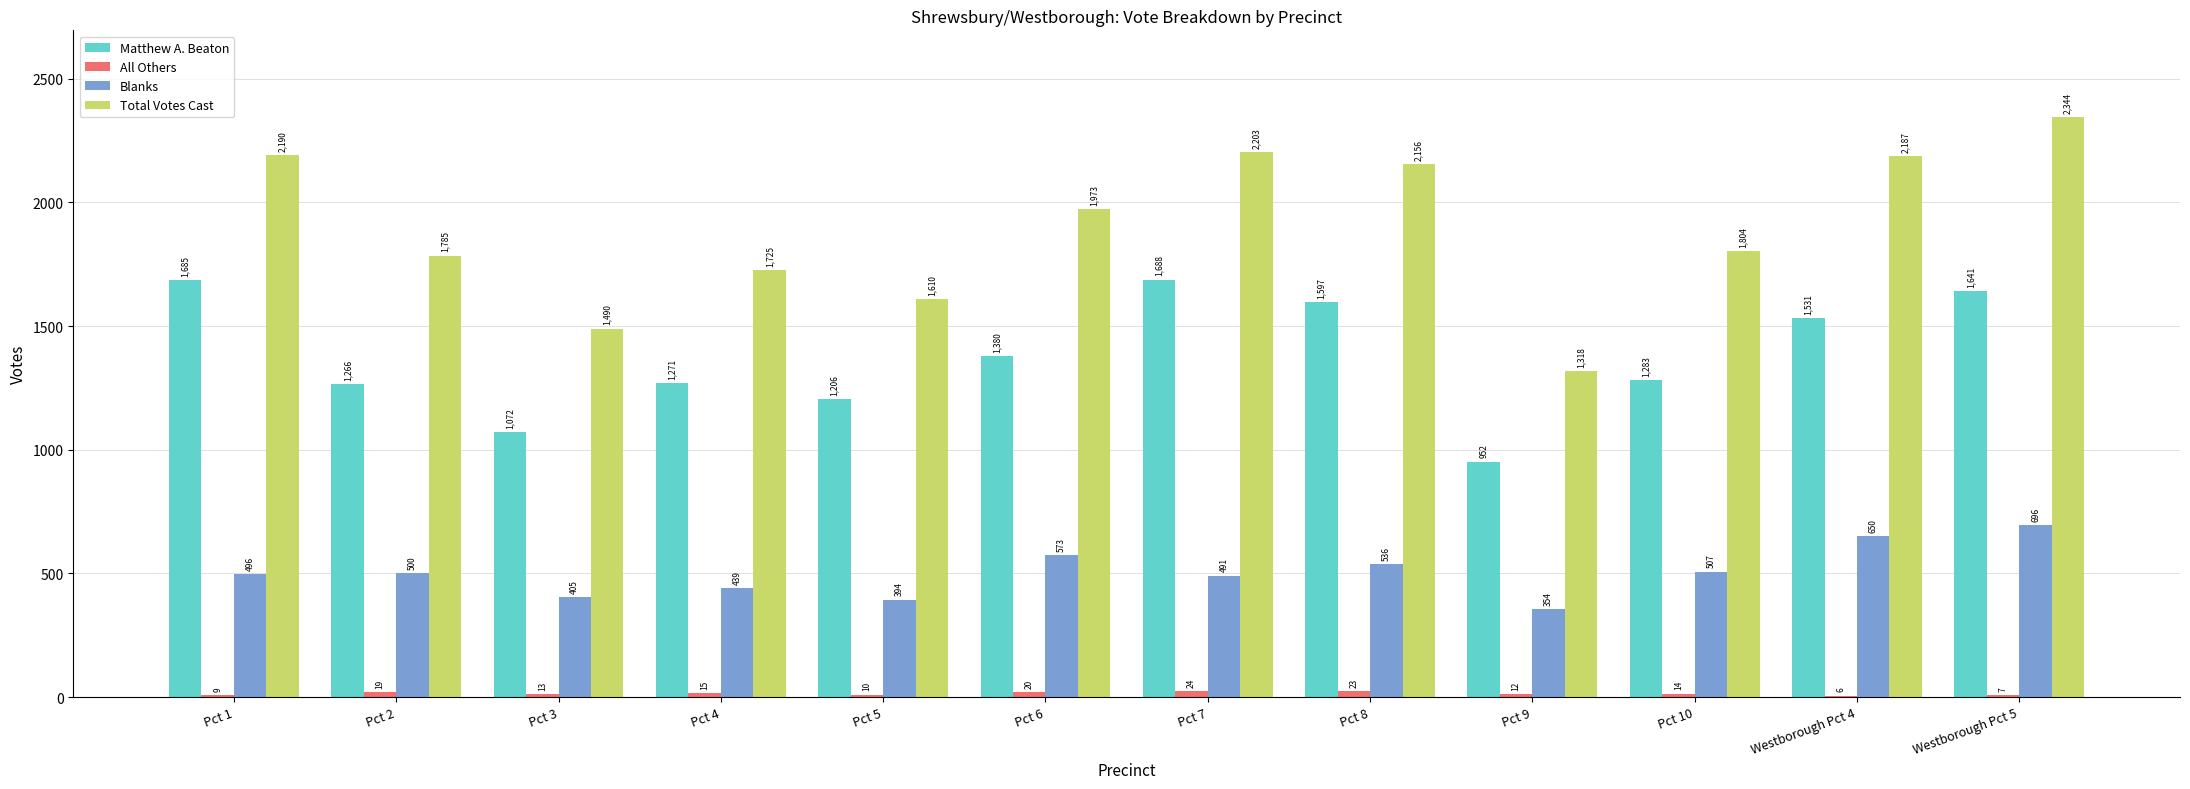

What is the maximum value shown in the chart?

2344